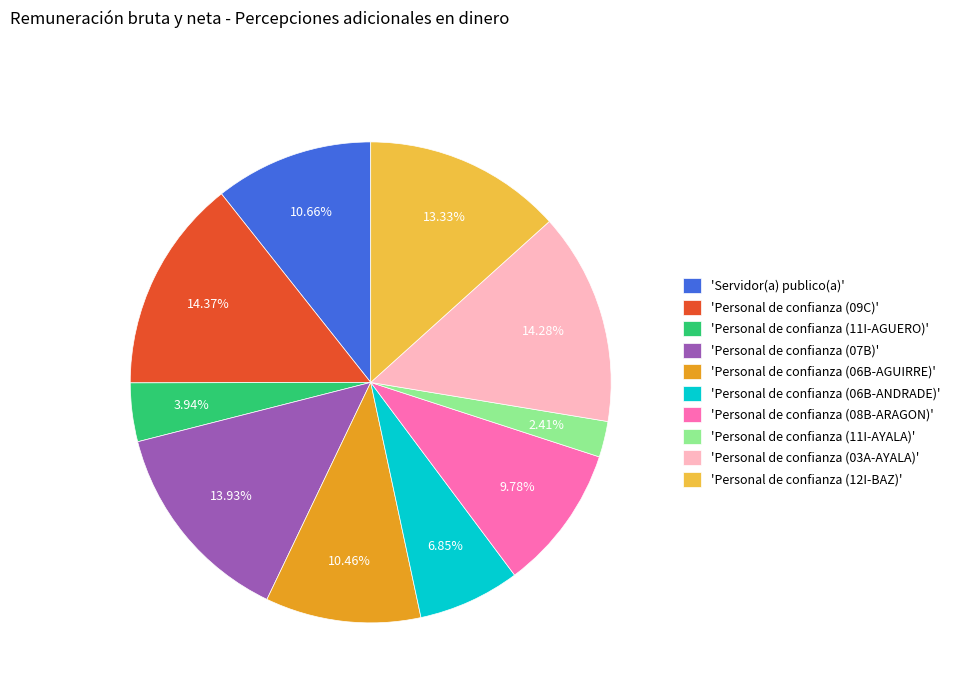

Which has a higher value, 'Personal de confianza (12I-BAZ)' or 'Servidor(a) publico(a)'?

'Personal de confianza (12I-BAZ)'